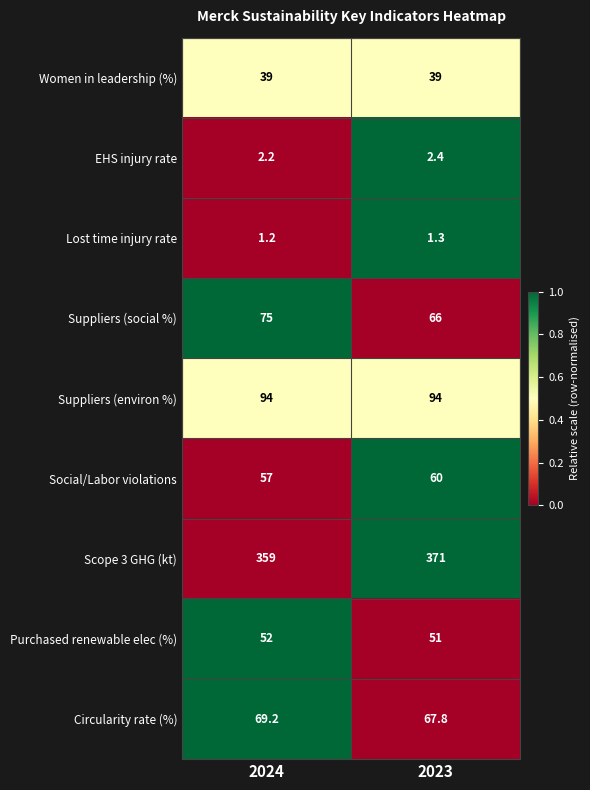

What is the sum of the Purchased renewable elec (%) values at 2023 and 2024?

103.0